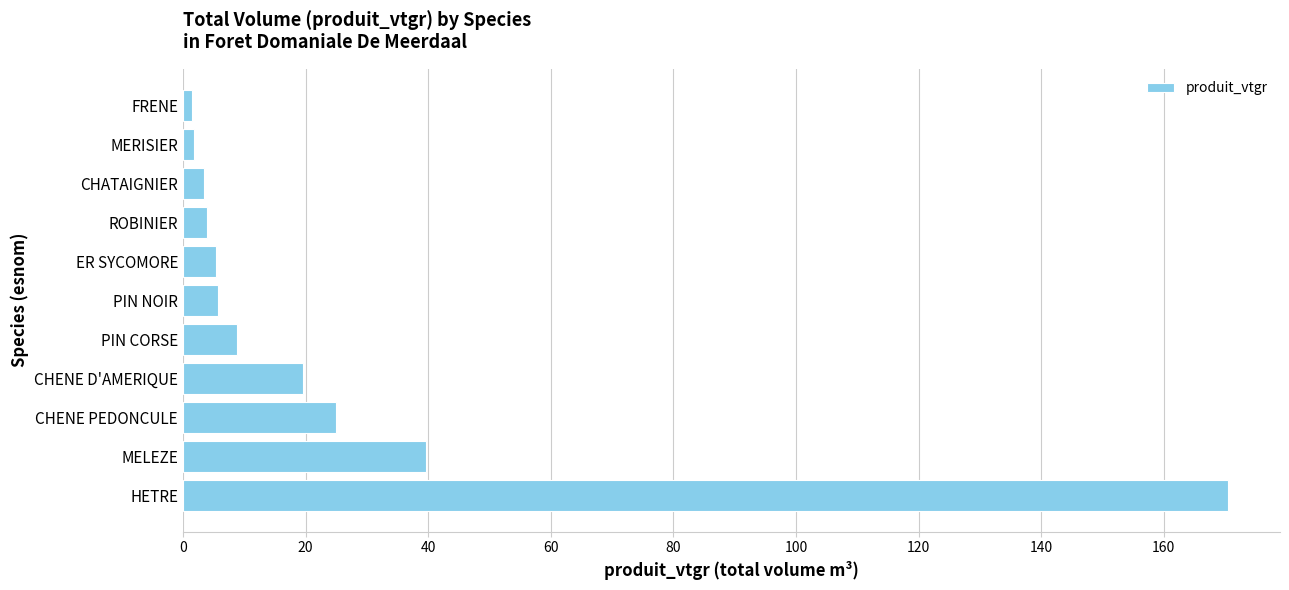

At which label is the value closest to 85?

MELEZE